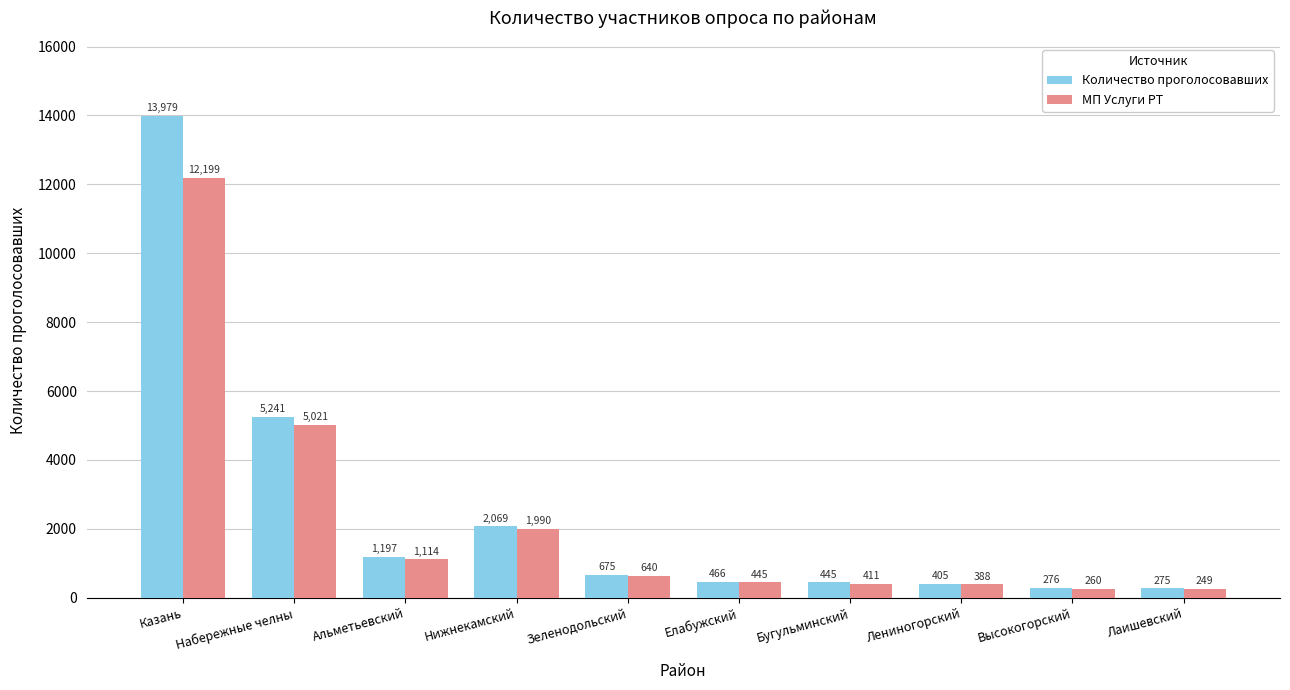

Which series has the widest spread of values?

Количество проголосовавших